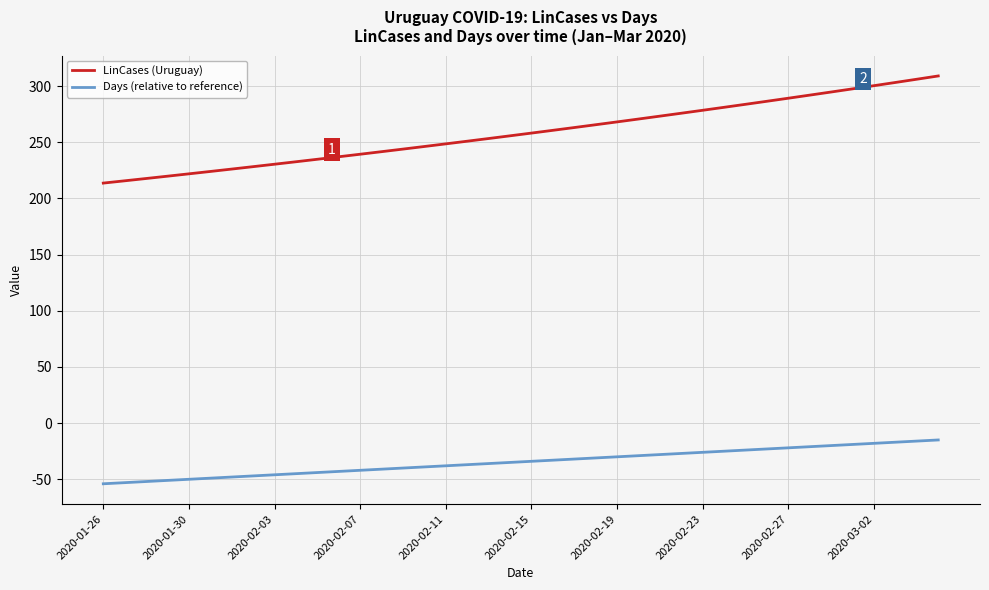

True or false: LinCases (Uruguay) and Days (relative to reference) cross at least once.

False